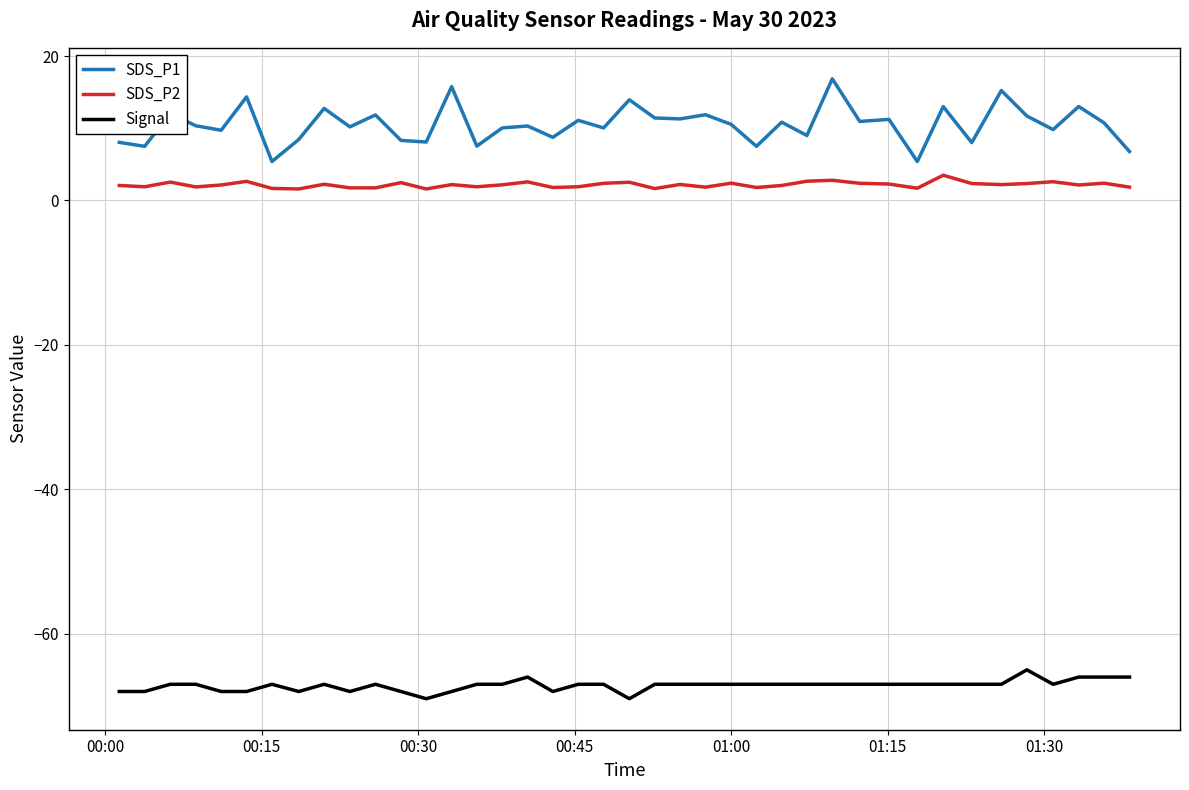

Count the Signal values in the range -68 to -67.

33